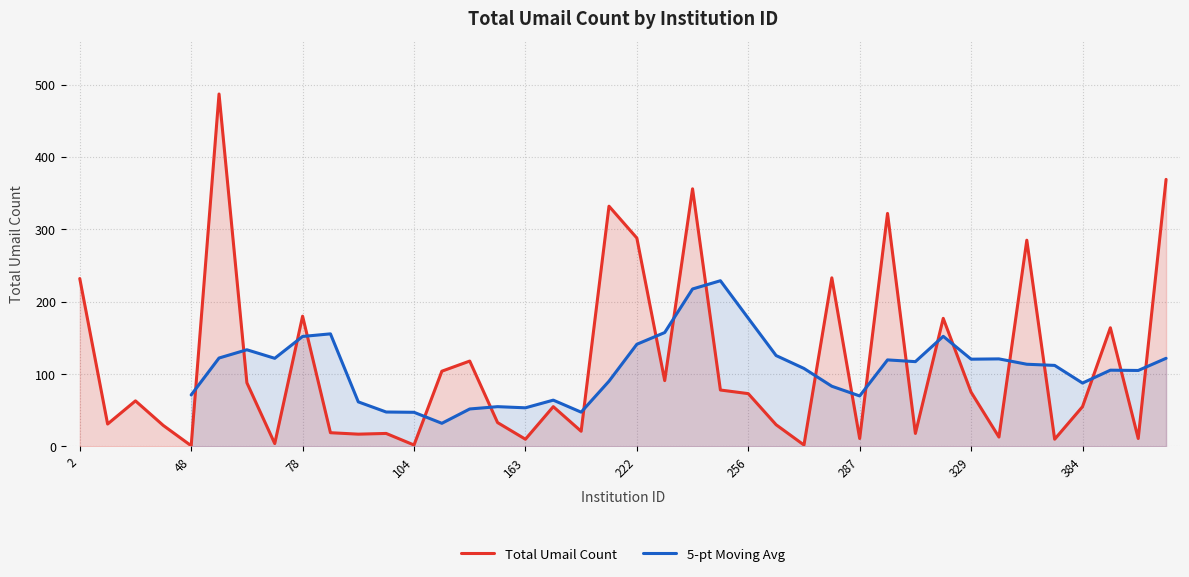

What is the average value?

113